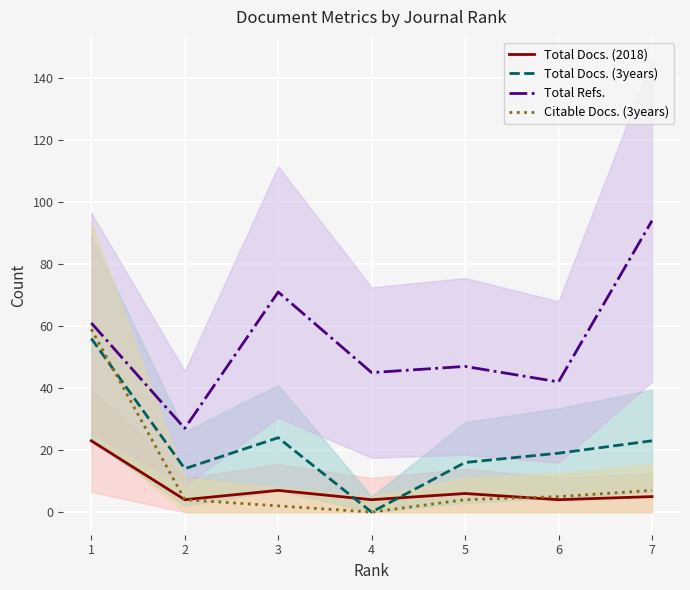

Reading right to left, what are all the values shown in this chart?

Total Docs. (2018): 5	4	6	4	7	4	23
Total Docs. (3years): 23	19	16	0	24	14	56
Total Refs.: 94	42	47	45	71	27	61
Citable Docs. (3years): 7	5	4	0	2	4	59